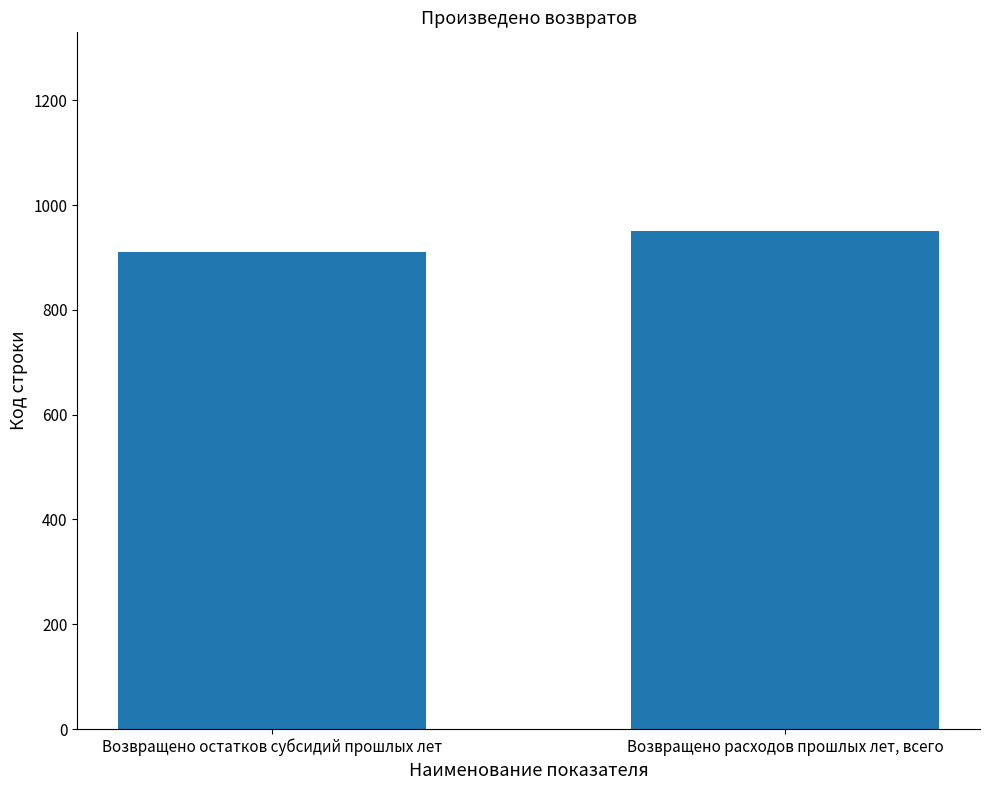

True or false: the data shows 1532 at Возвращено расходов прошлых лет, всего.

False